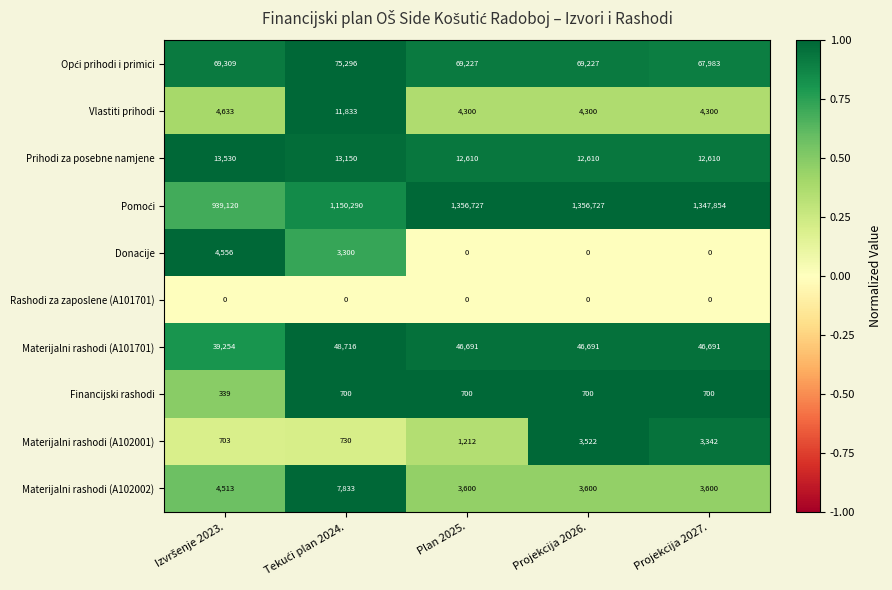

The value of Materijalni rashodi (A102001) at Plan 2025. is 1212. True or false?

True